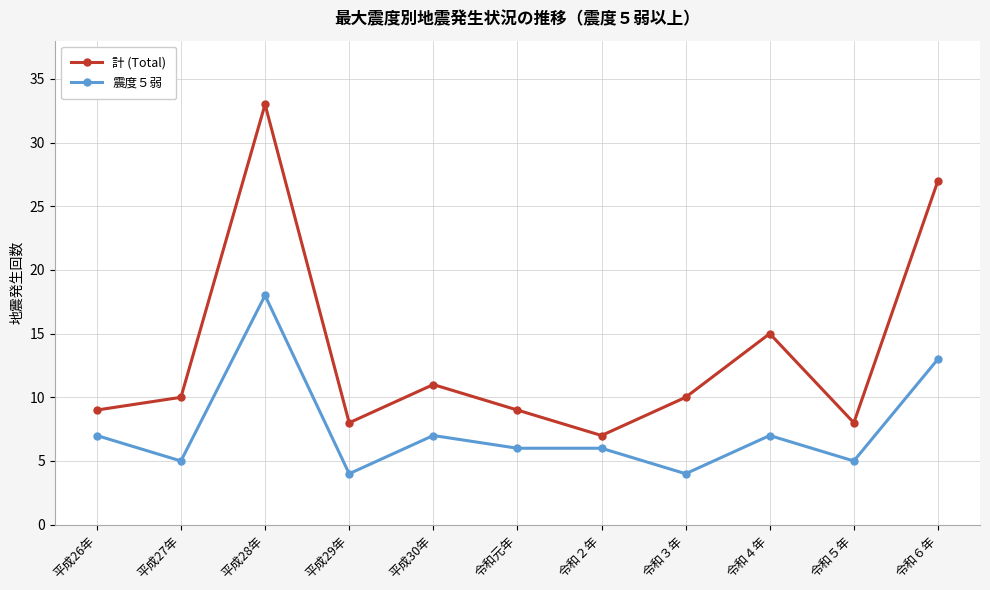

What is the difference between the 震度５弱 values at 平成30年 and 令和５年?

2